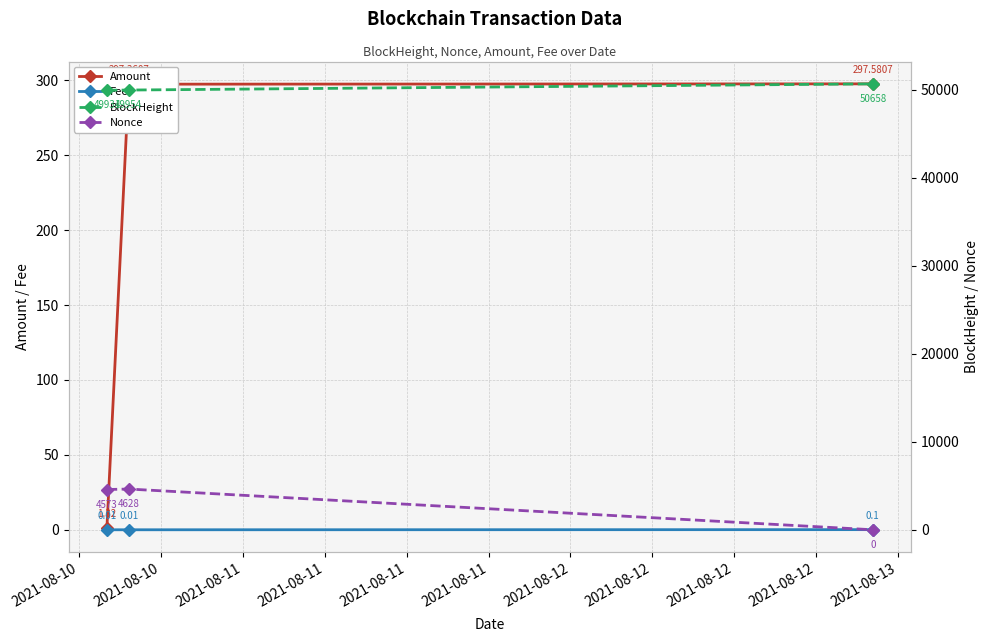

How many lines are shown in the chart?

4